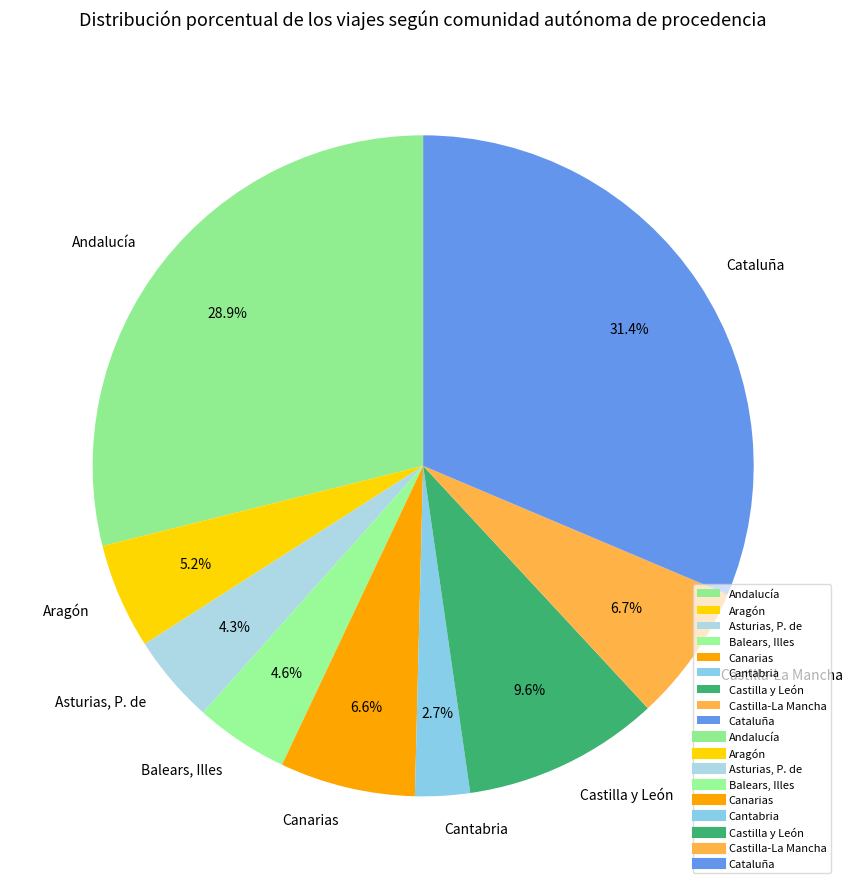

What portion of the pie excludes Canarias?

93.4%